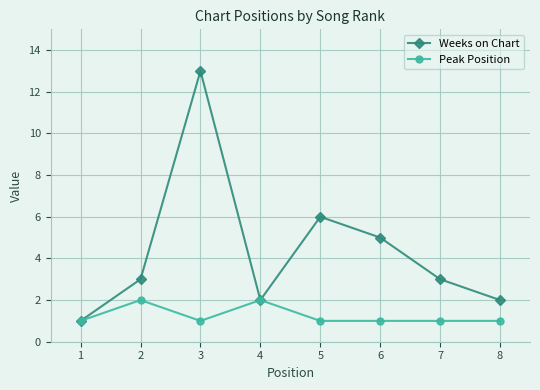

Does the chart have visible grid lines?

Yes